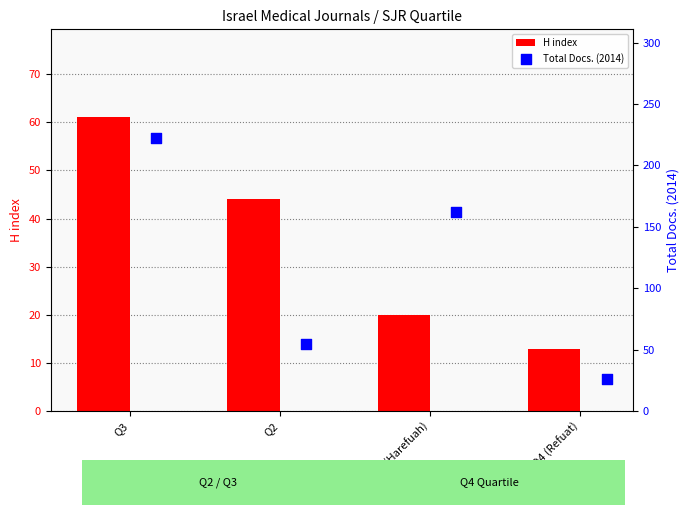

At how many categories does at least one series exceed 26?

3